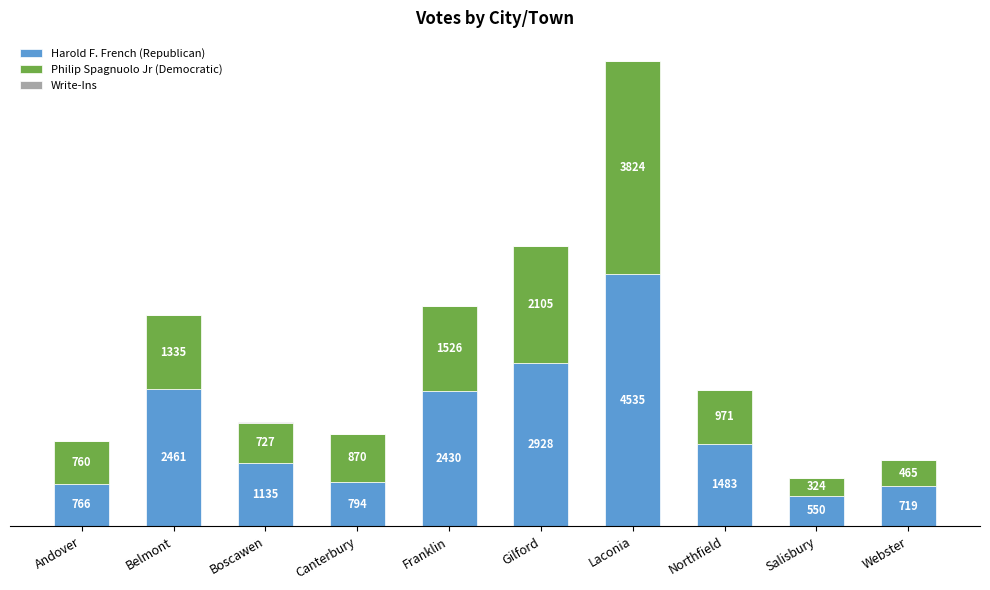

At which category is the sum across all series the highest?

Laconia